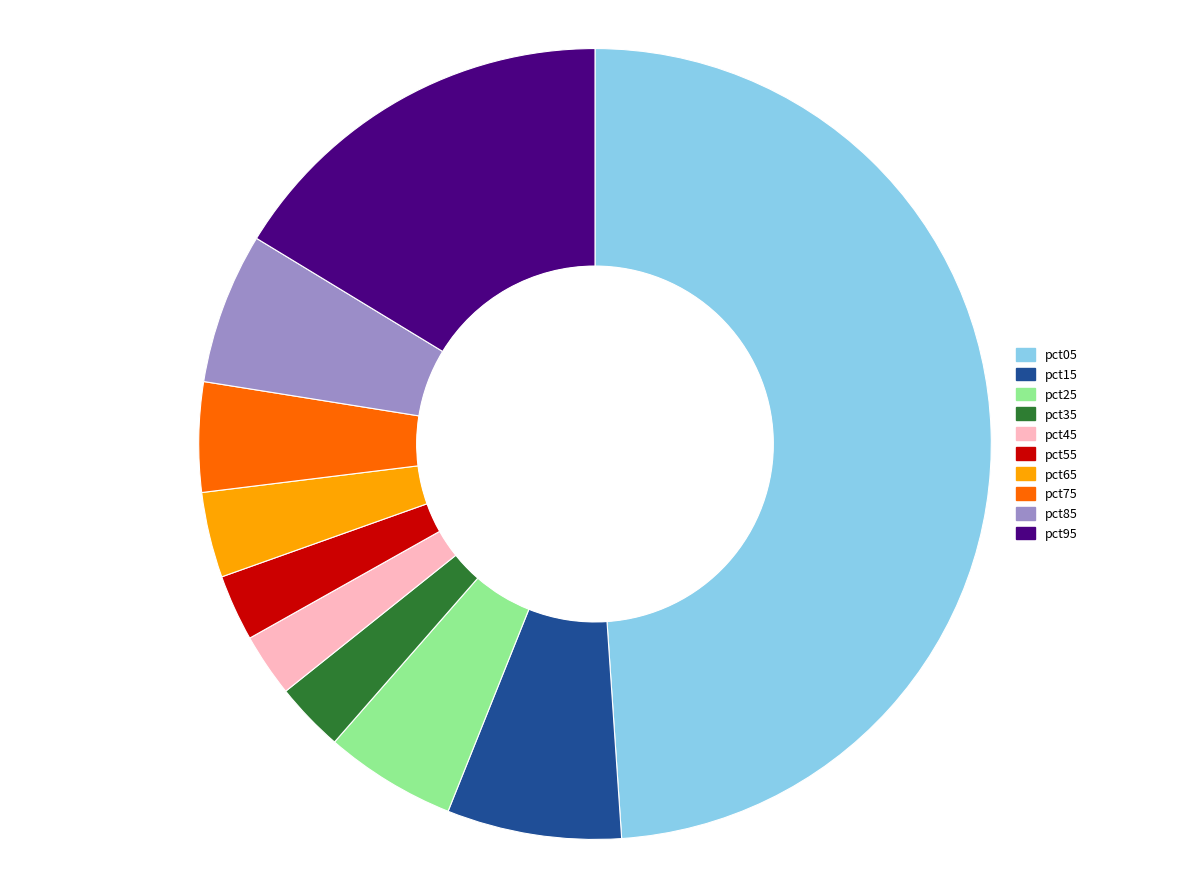

True or false: pct15 accounts for 7% of the total.

True